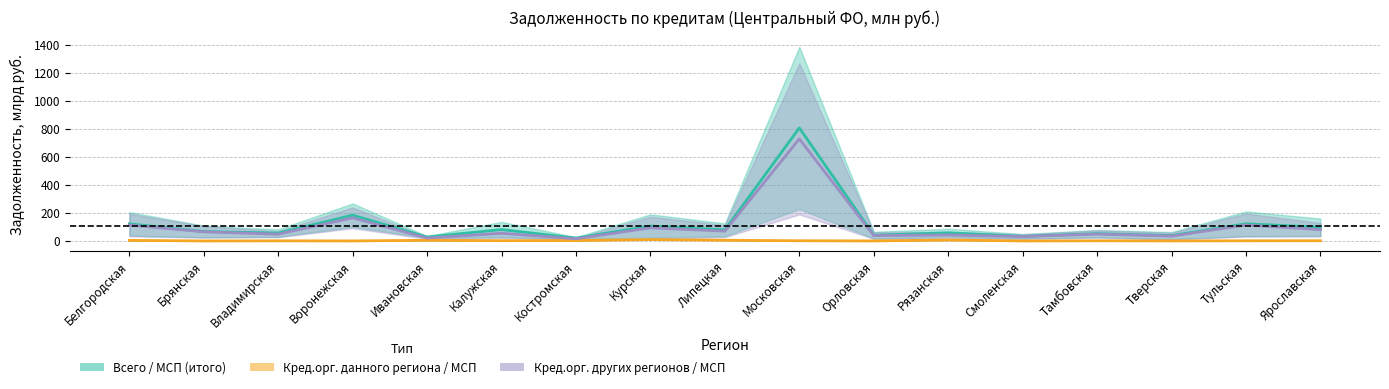

True or false: Кред.орг. данного региона and Всего cross at least once.

False